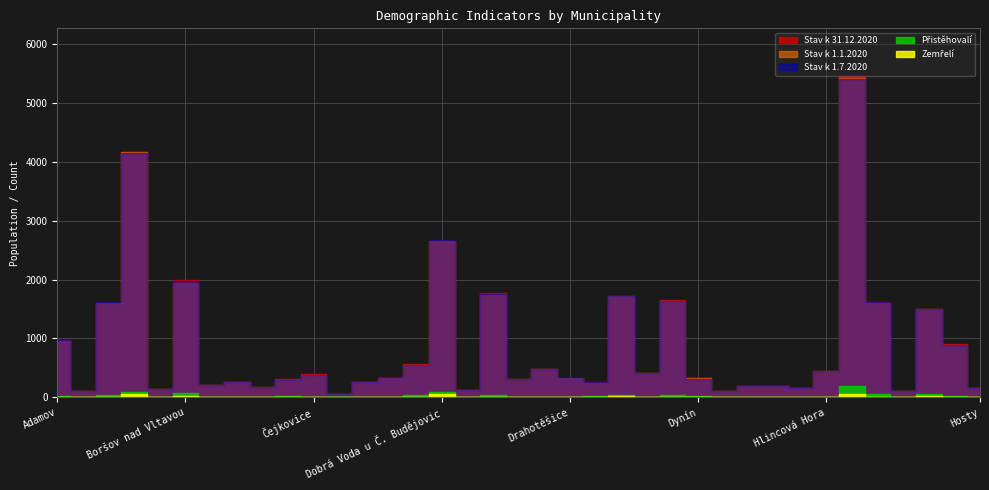

List the series in order of their peak value, lowest first.

Zemřelí, Přistěhovalí, Stav k 1.7.2020, Stav k 1.1.2020, Stav k 31.12.2020